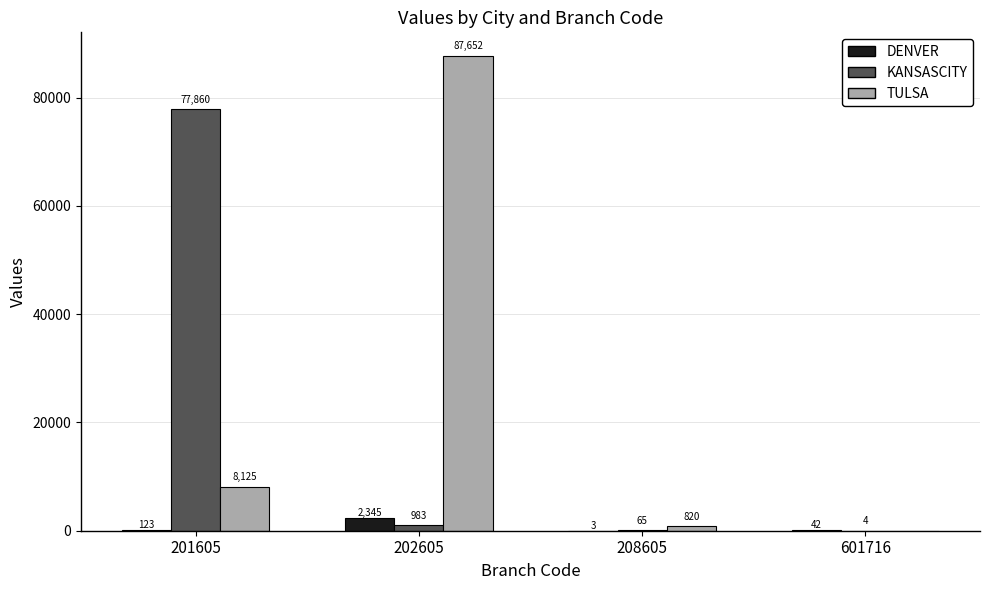

Is it true that TULSA equals 820 at 208605?

True